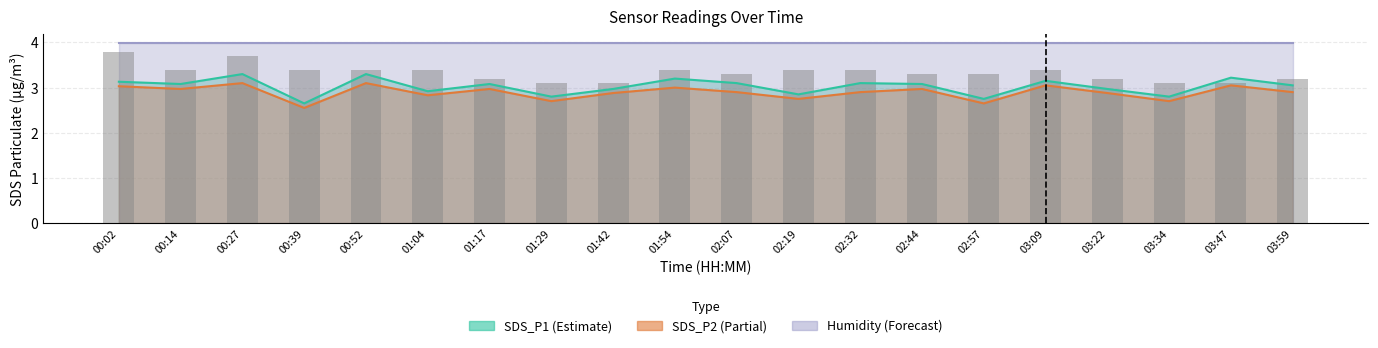

What is the sum of the values at 03:47 and 01:29?

6.2